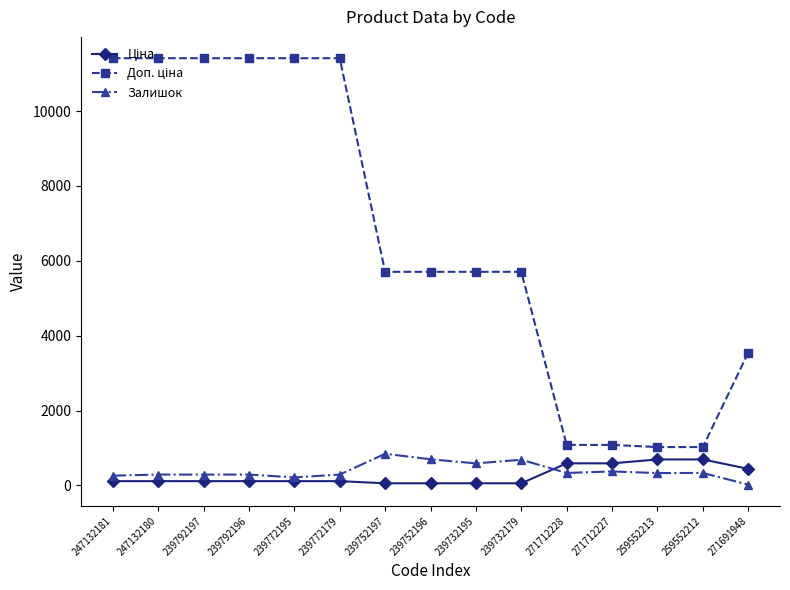

True or false: Залишок has a value of 845.0 at 239752197.

True